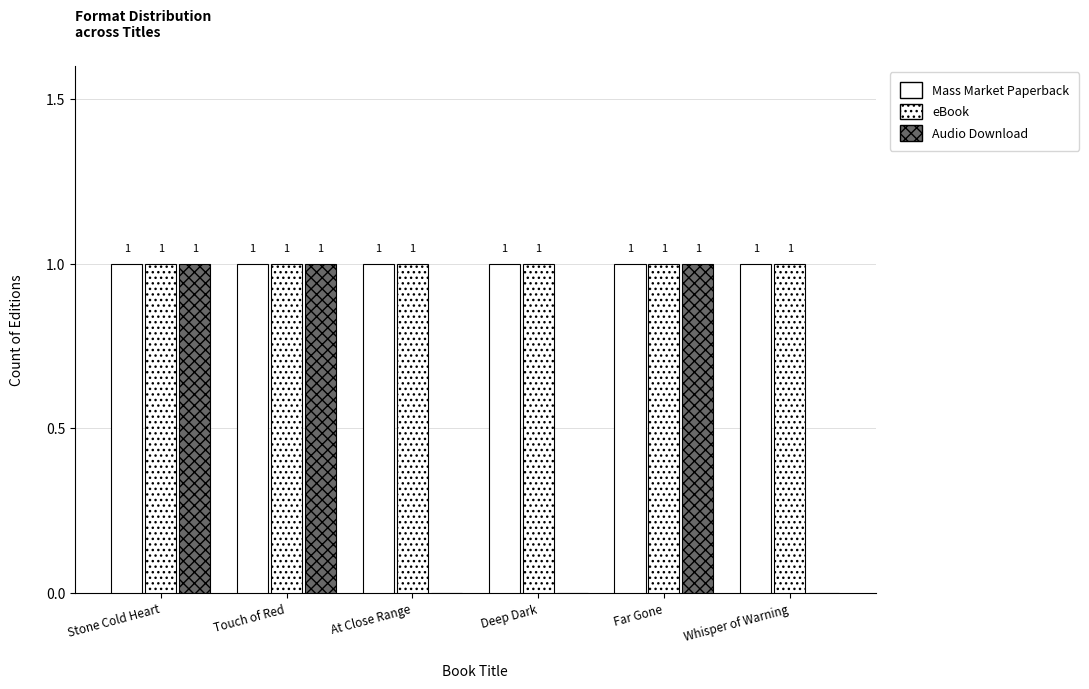

Are the bars grouped side by side (vs. stacked)?

Yes